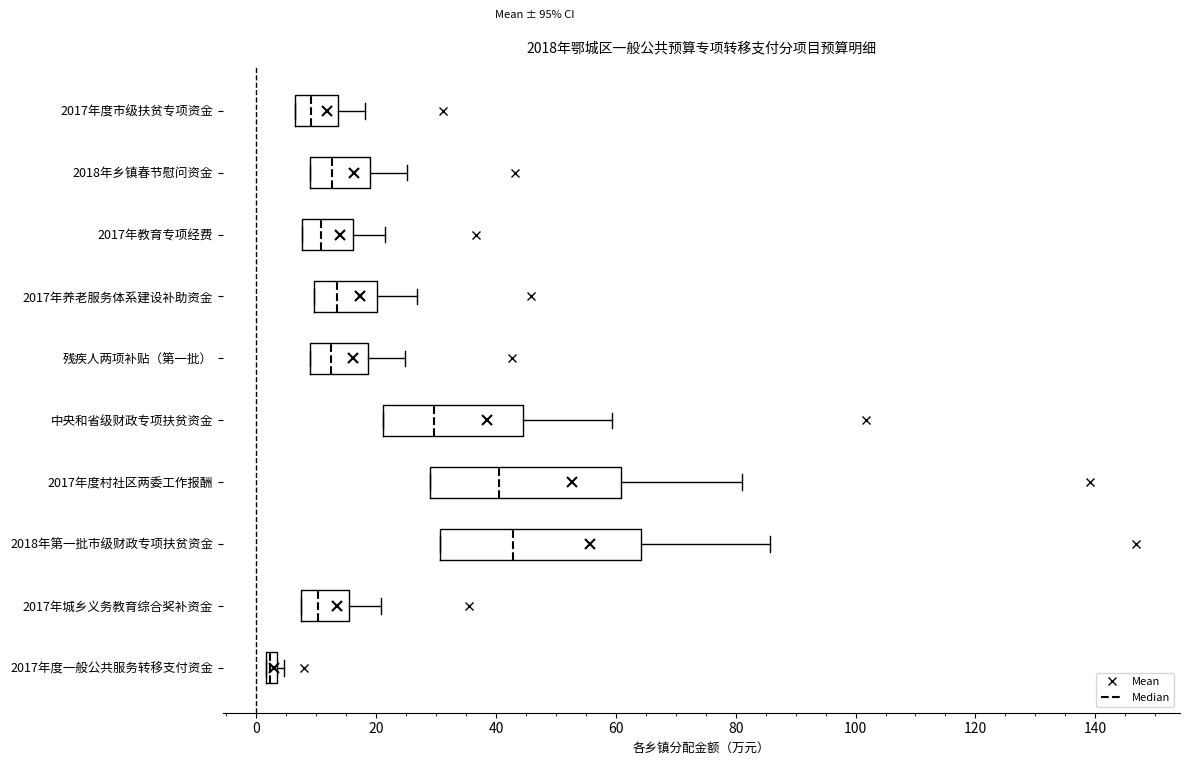

Where does the right whisker of the box for 2017年养老服务体系建设补助资金 end on the x-axis? The values are not printed on the chart, so give them approximately, as read against the axis.

26